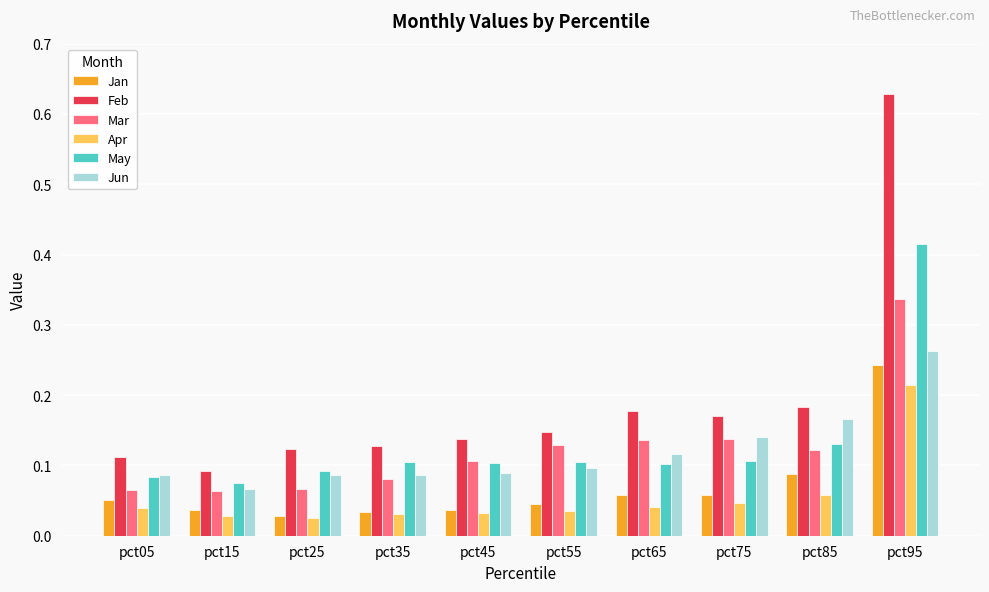

How many bars are there in each group?

6